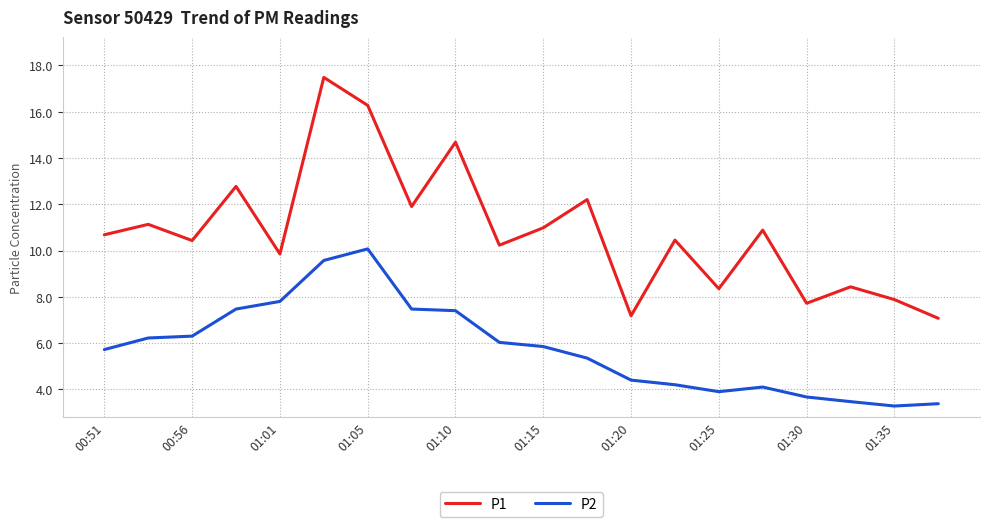

How many lines are shown in the chart?

2